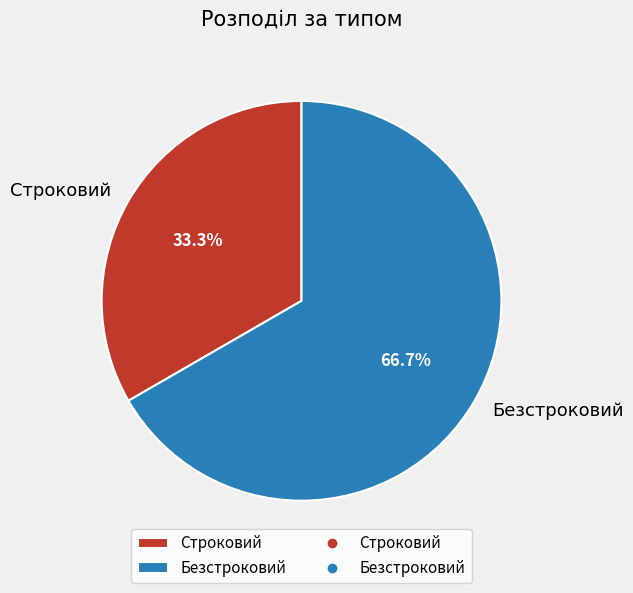

What is the largest slice in the pie chart?

Безстроковий